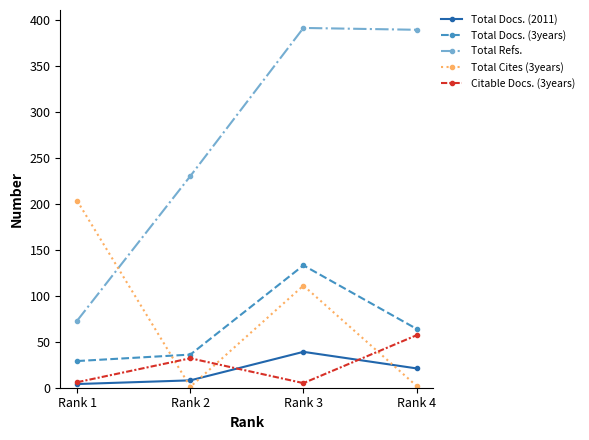

Which category has the highest value in the Citable Docs. (3years) series?

Rank 4